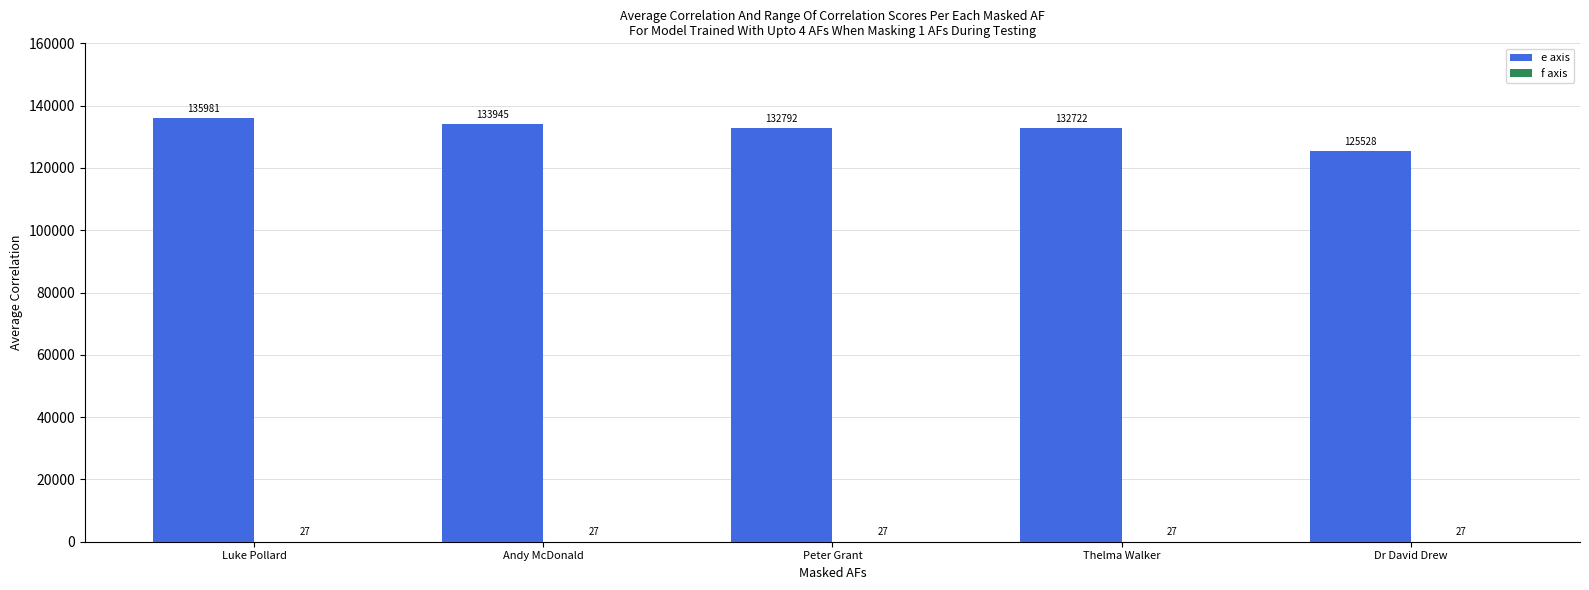

Which series changed the most between Luke Pollard and Andy McDonald?

e axis